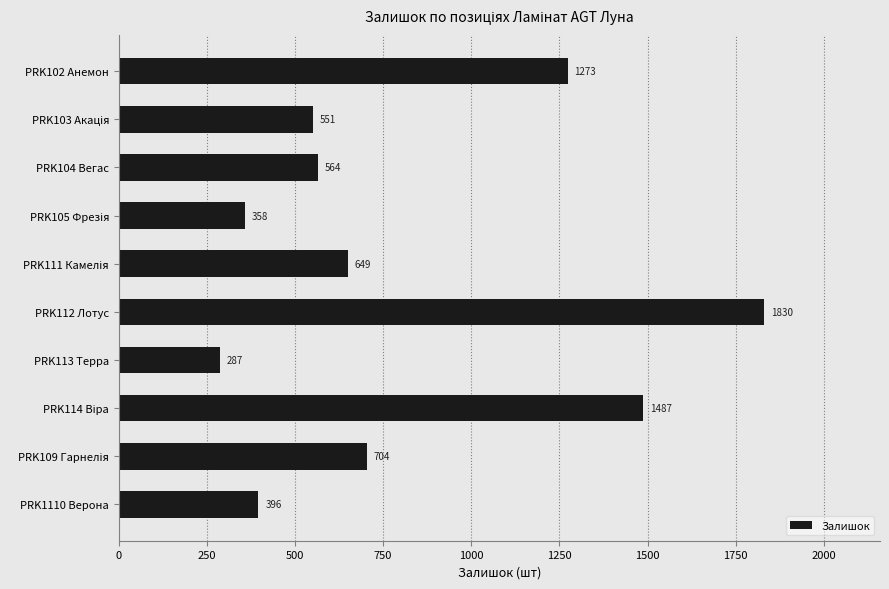

What is the difference between the maximum and minimum values?

1543